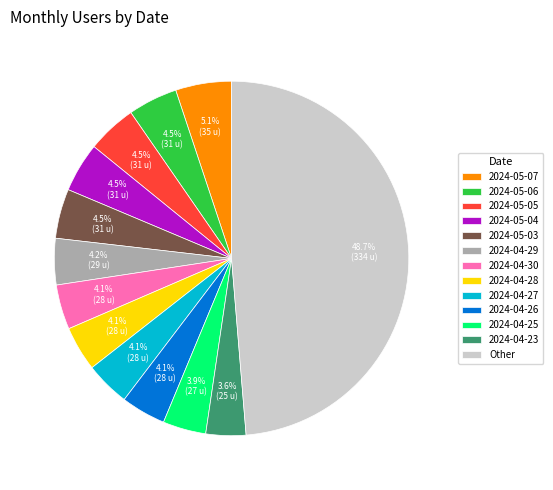

What percentage is the 2024-04-25 slice, to the nearest percent?

4%